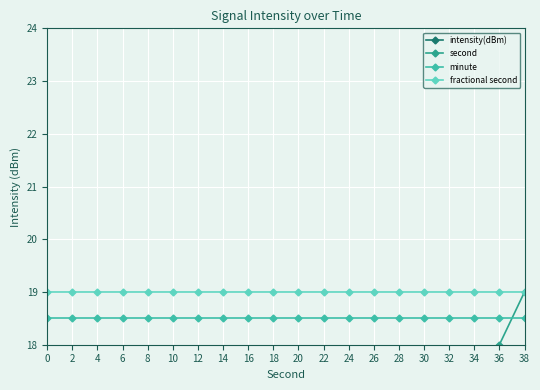

True or false: fractional second and second intersect in this chart.

False